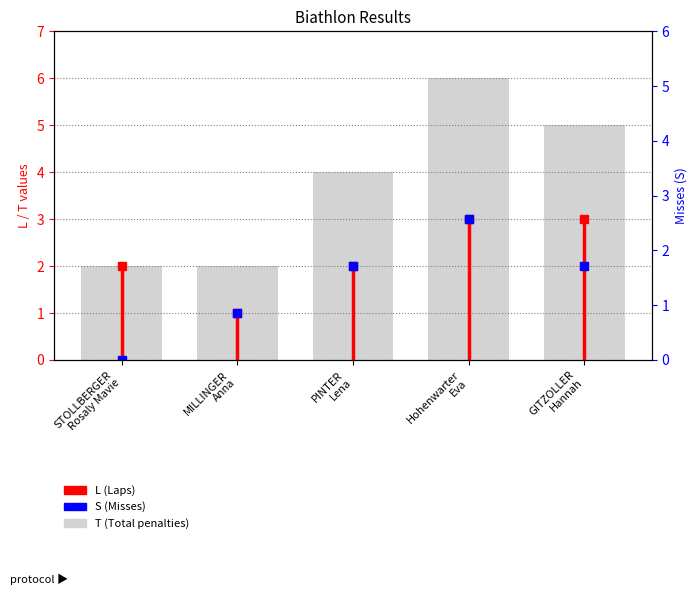

What is the average value?

4